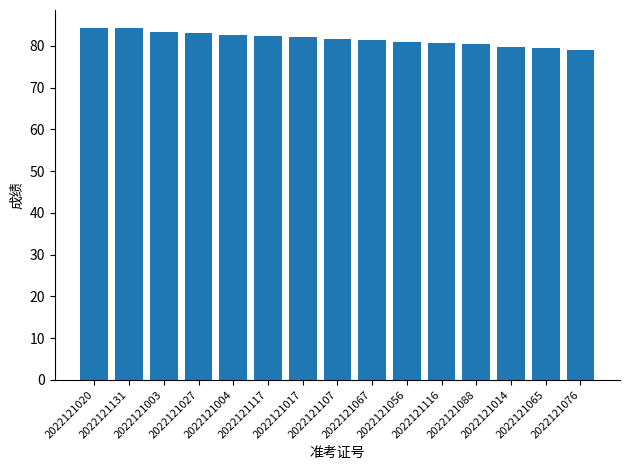

What is the maximum value shown in the chart?

84.4